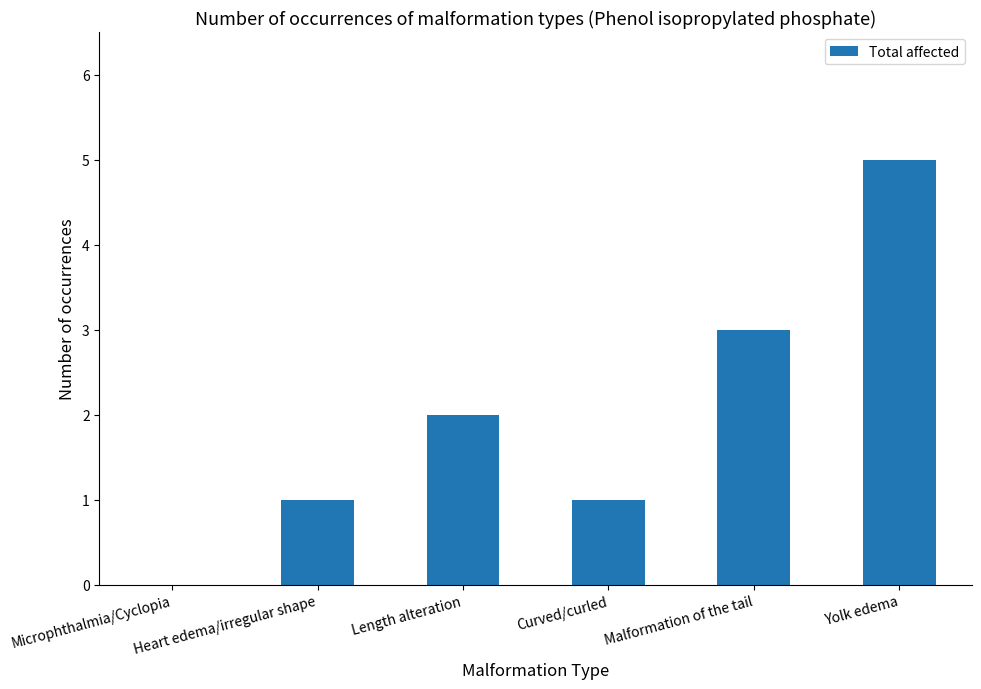

Reading left to right, what are all the values shown in this chart?

Microphthalmia/Cyclopia=0	Heart edema/irregular shape=1	Length alteration=2	Curved/curled=1	Malformation of the tail=3	Yolk edema=5